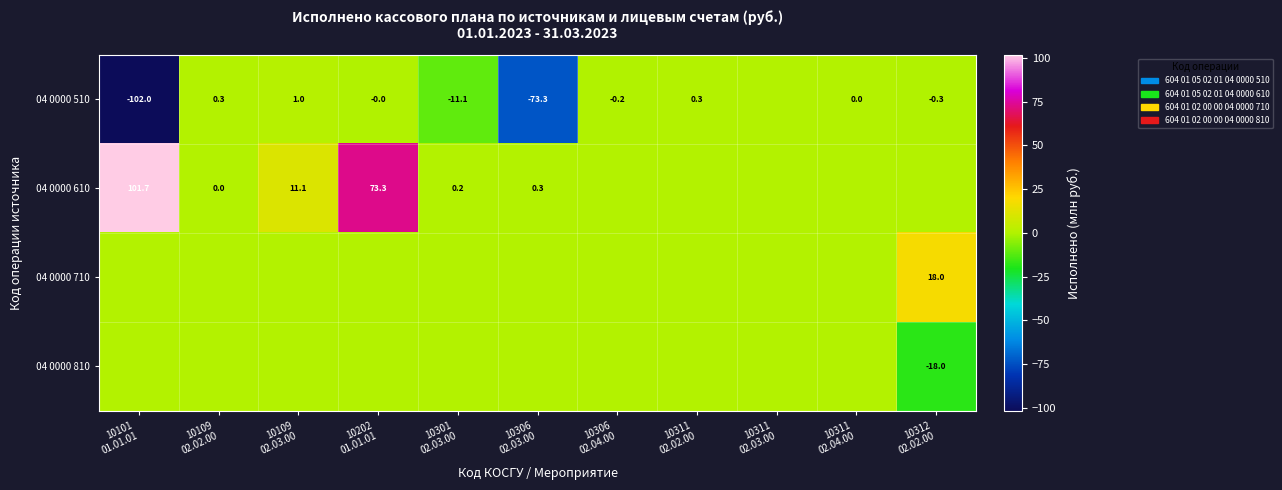

At which label does 04 0000 610 reach its peak?

10101 01.01.01